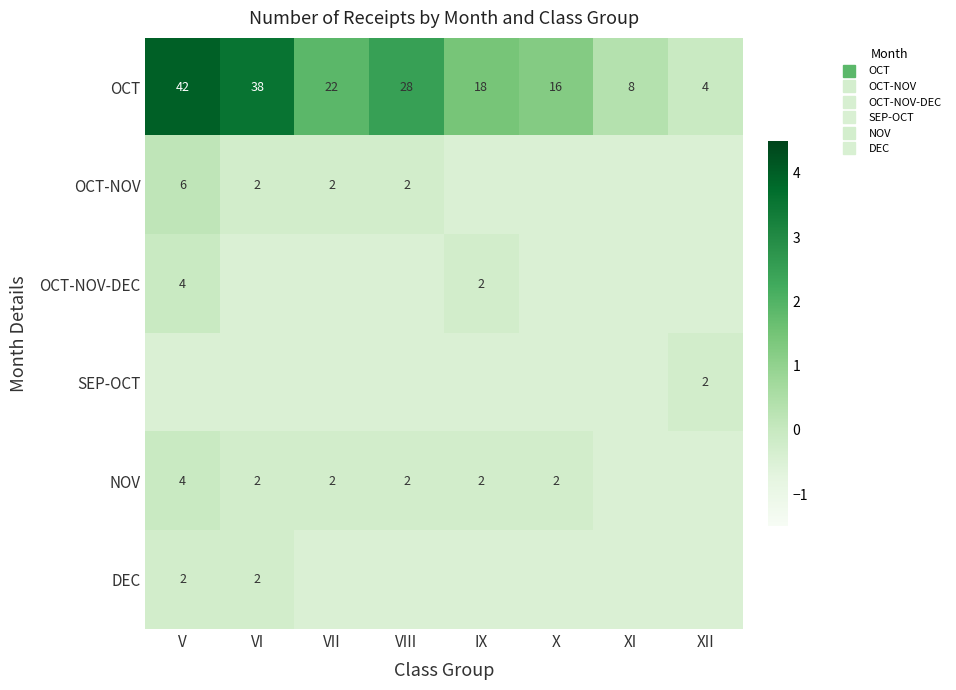

At VIII, list the series in order from largest to smallest.

OCT, OCT-NOV, NOV, OCT-NOV-DEC, SEP-OCT, DEC